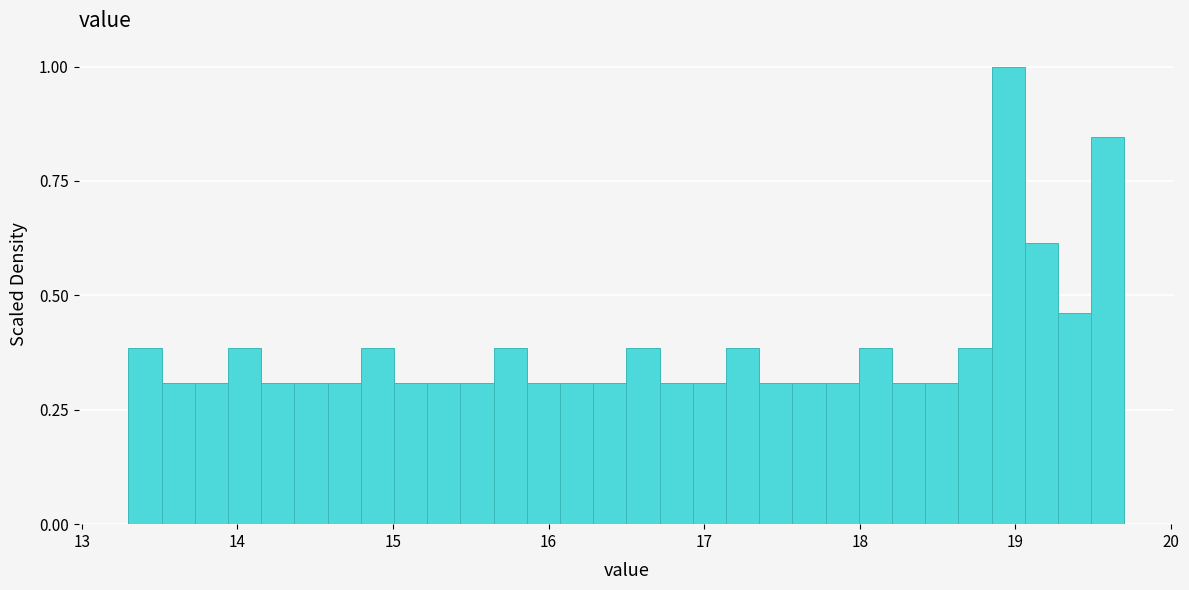

Around what value on the x-axis is the tallest bar? Give the approximate position of its centre, as read against the axis.

19.0